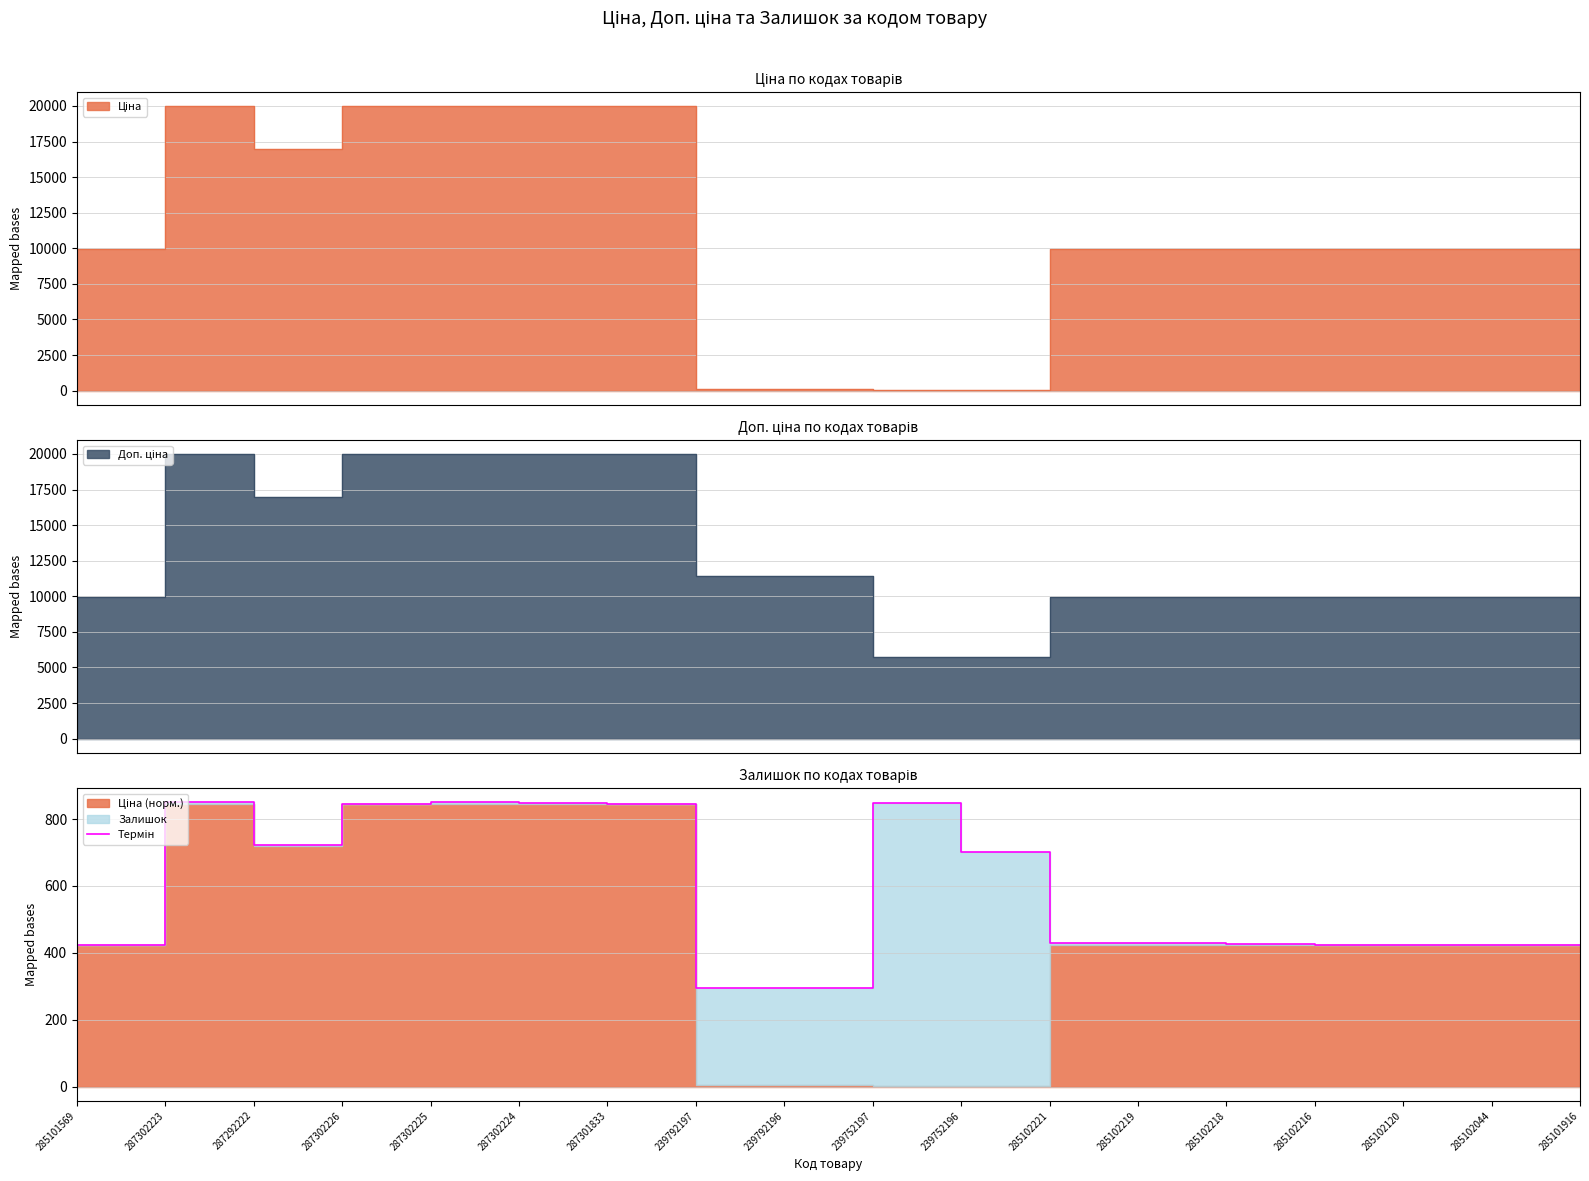

What is the value of the 14th point from the left?

425.2